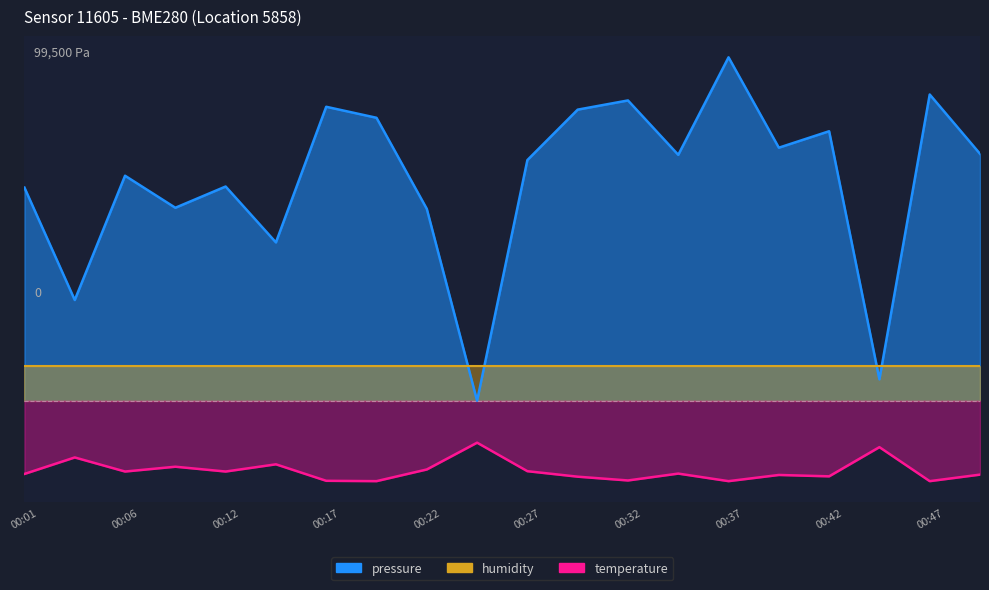

True or false: pressure and temperature intersect in this chart.

False